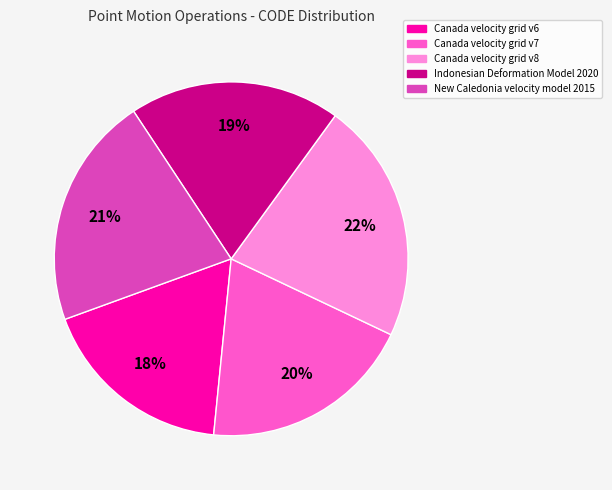

What percentage is the Indonesian Deformation Model 2020 slice, to the nearest percent?

19%